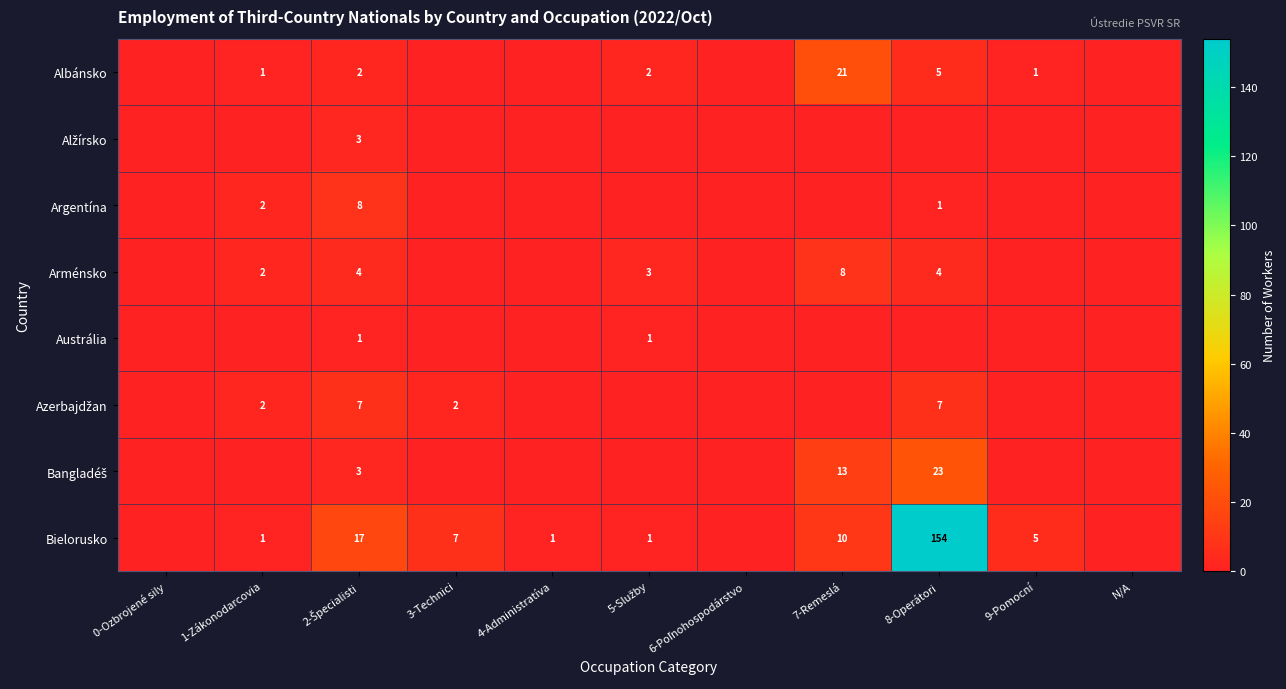

What is the total value across all series at 7-Remeslá?

52